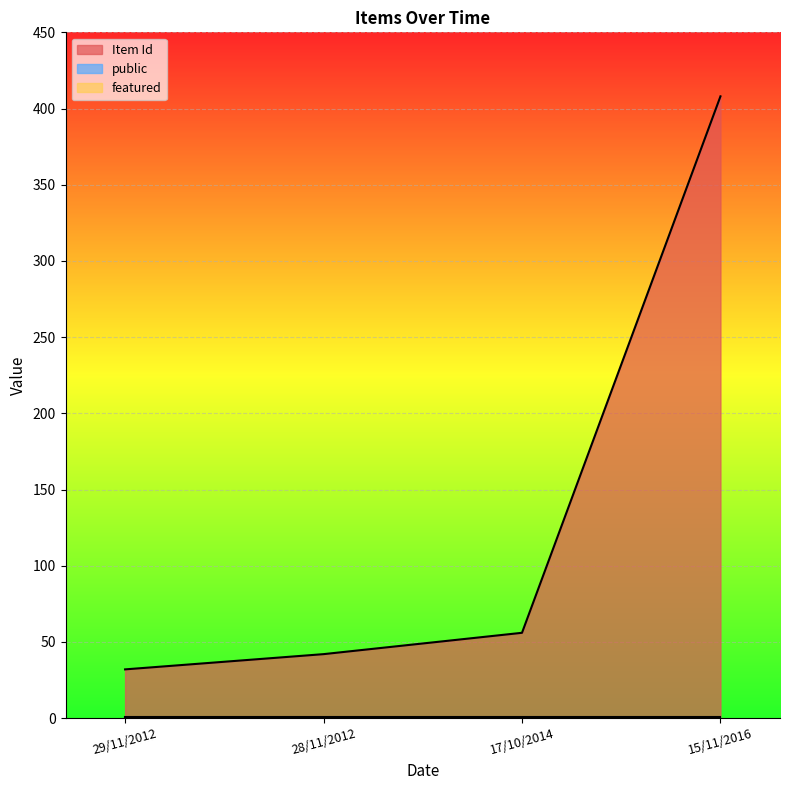

Is the value of public at 28/11/2012 greater than the value of featured at 29/11/2012?

Yes